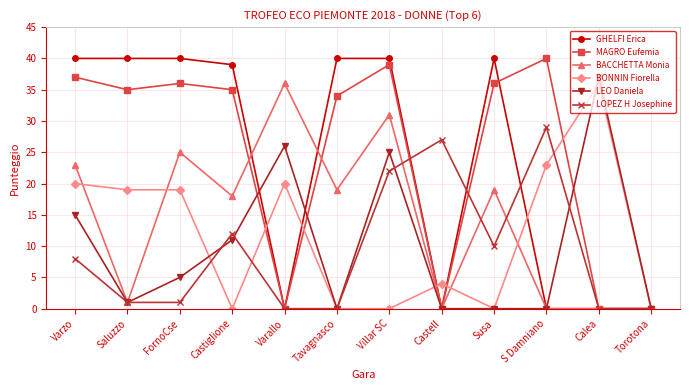

At which category does BACCHETTA Monia reach its first local peak?

FornoCse